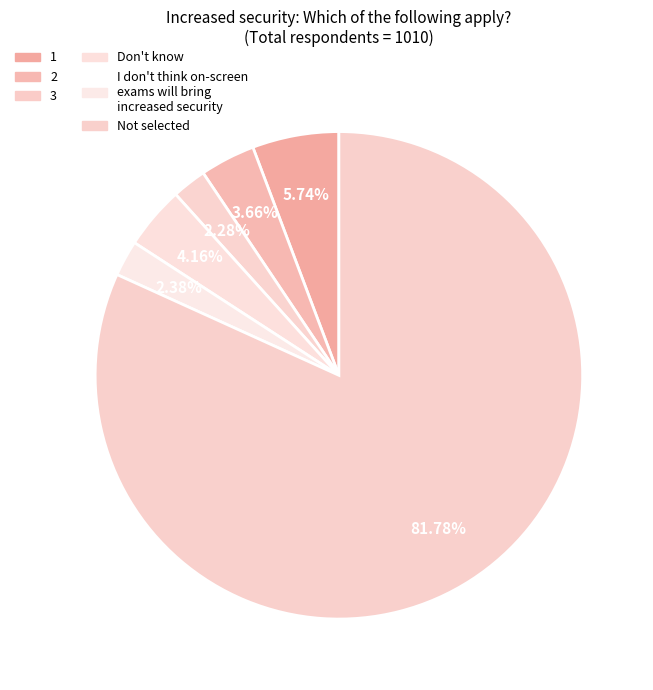

What is the largest slice in the pie chart?

Not selected